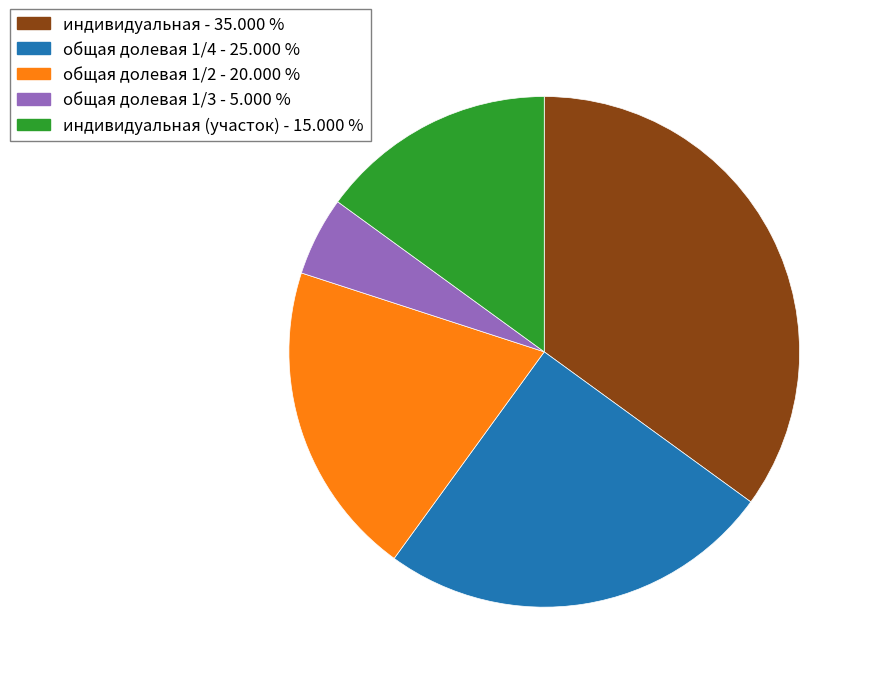

Does any single category account for the majority?

No